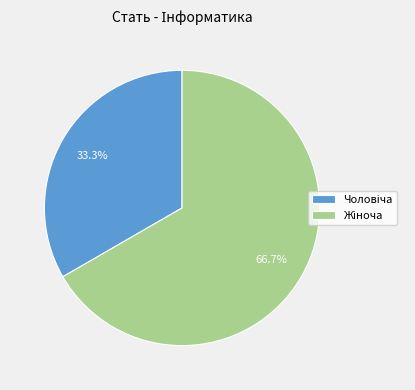

Count the number of slices in the pie.

2